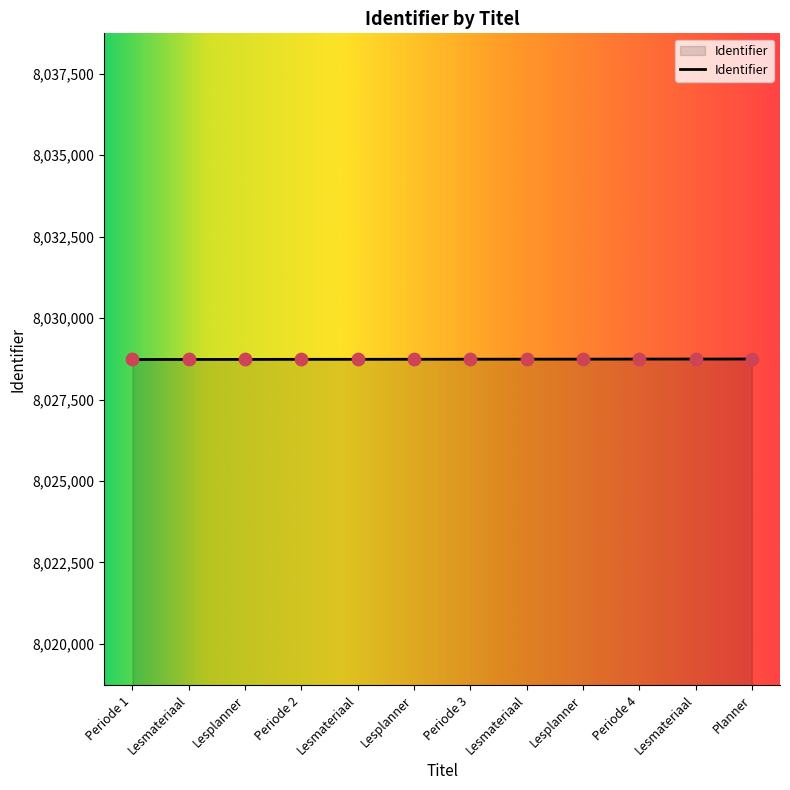

What is the change in value from Lesmateriaal to Periode 3?

+3